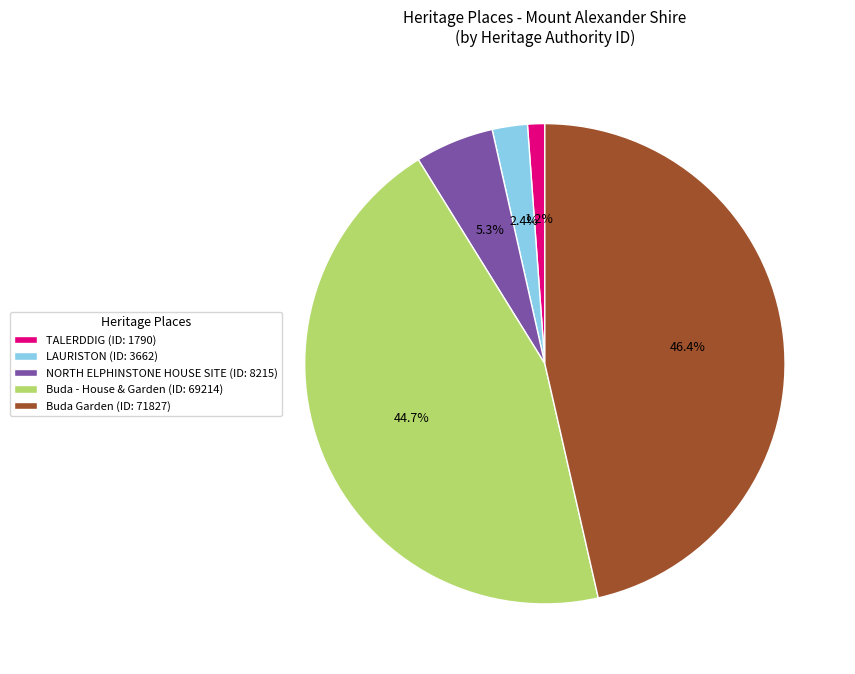

Is the sum of Buda - House & Garden and Buda Garden greater than half?

Yes